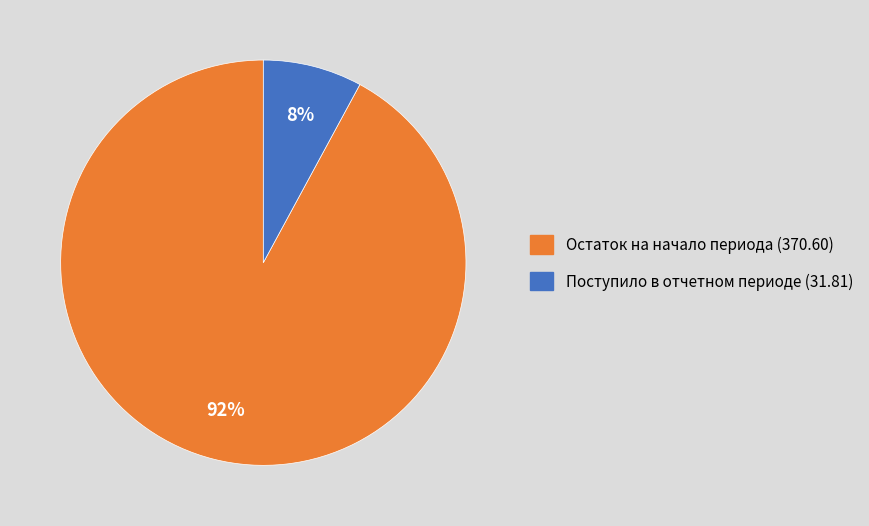

To the nearest percent, what portion does Поступило в отчетном периоде (31.81) represent?

8%